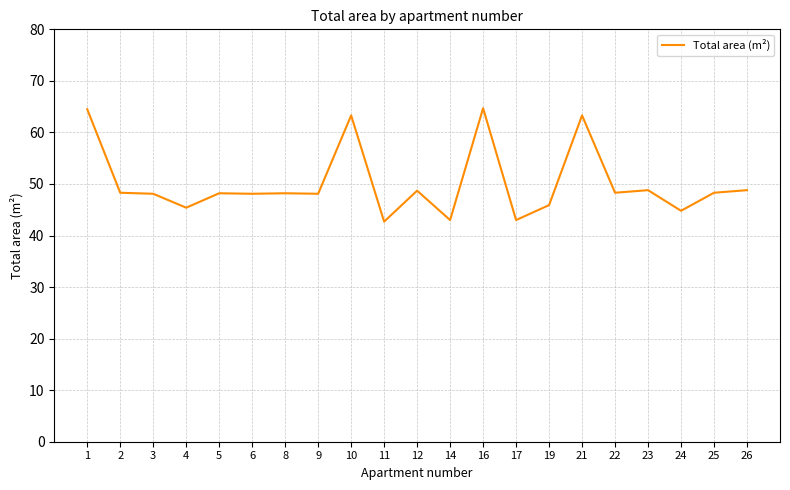

Read the value at 10.

63.3